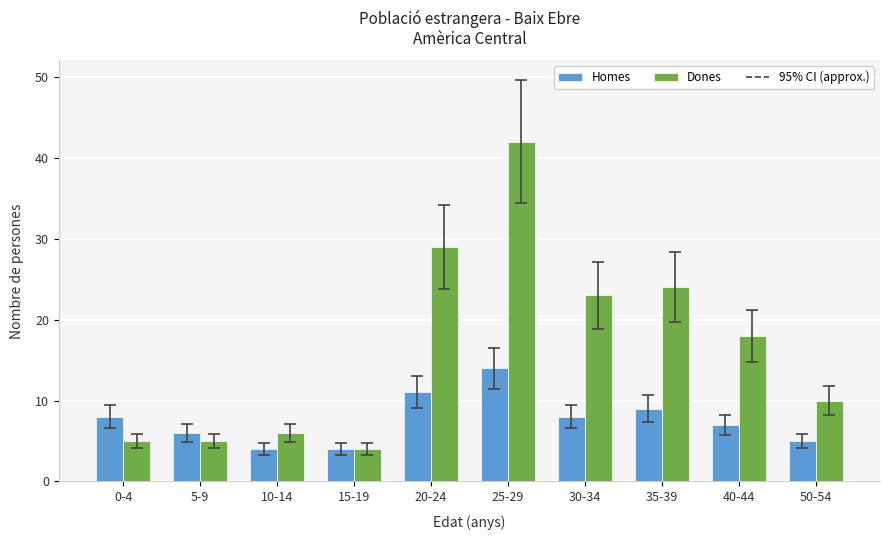

Reading left to right, list all the values displayed in this chart.

Homes: 8	6	4	4	11	14	8	9	7	5
Dones: 5	5	6	4	29	42	23	24	18	10